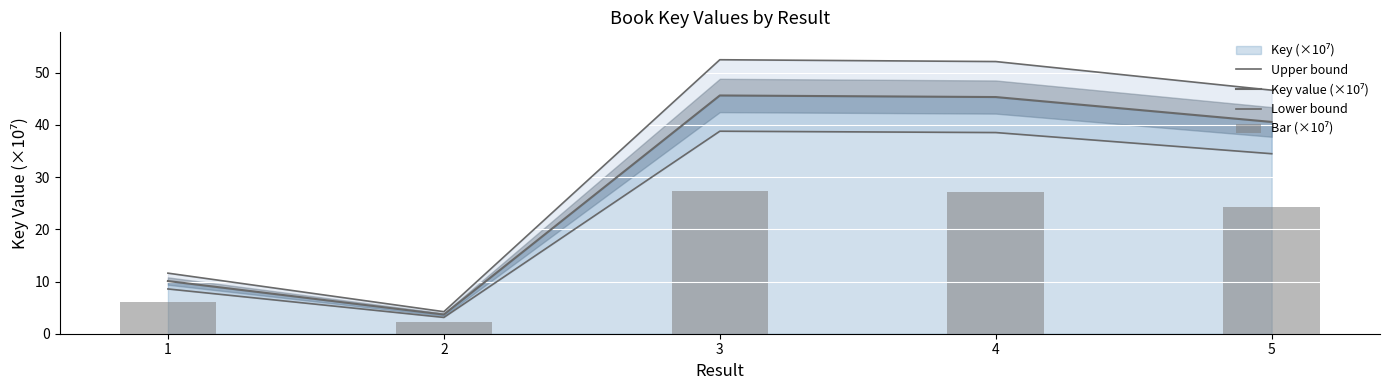

What is the minimum value for Upper bound?

4.2